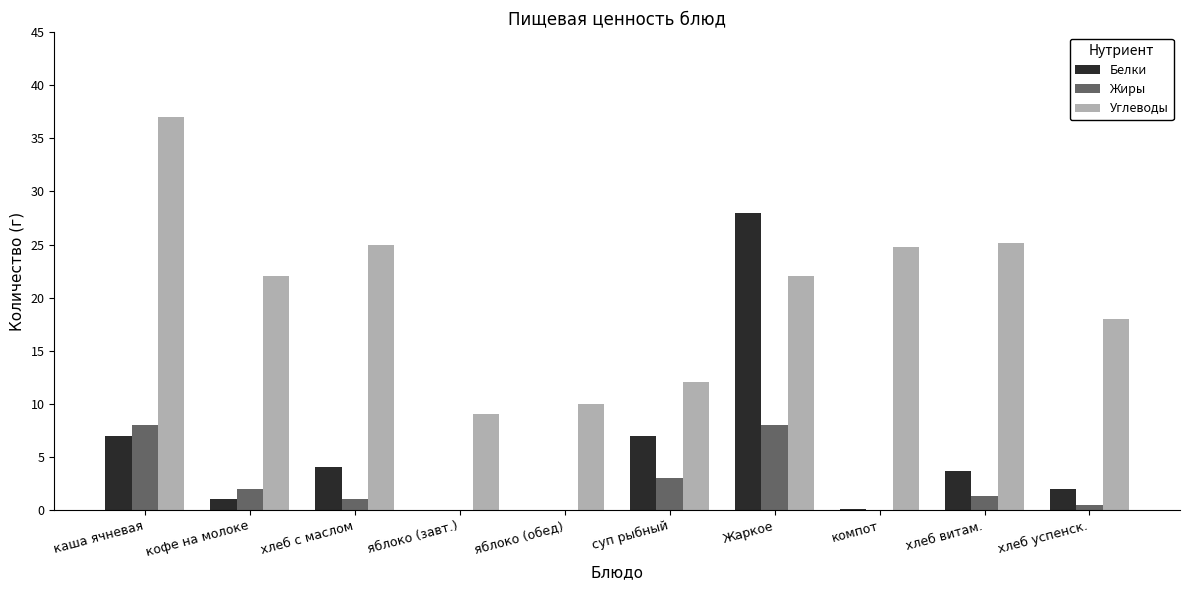

What is the sum of all Углеводы values?

204.9